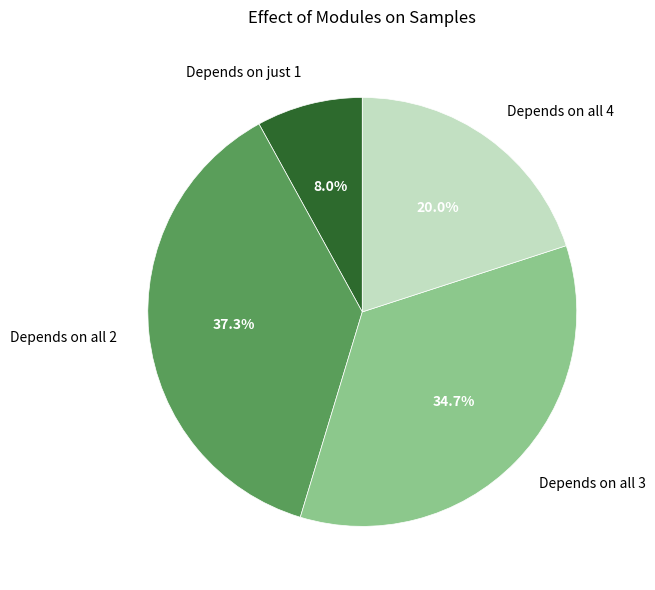

Does any single category account for the majority?

No